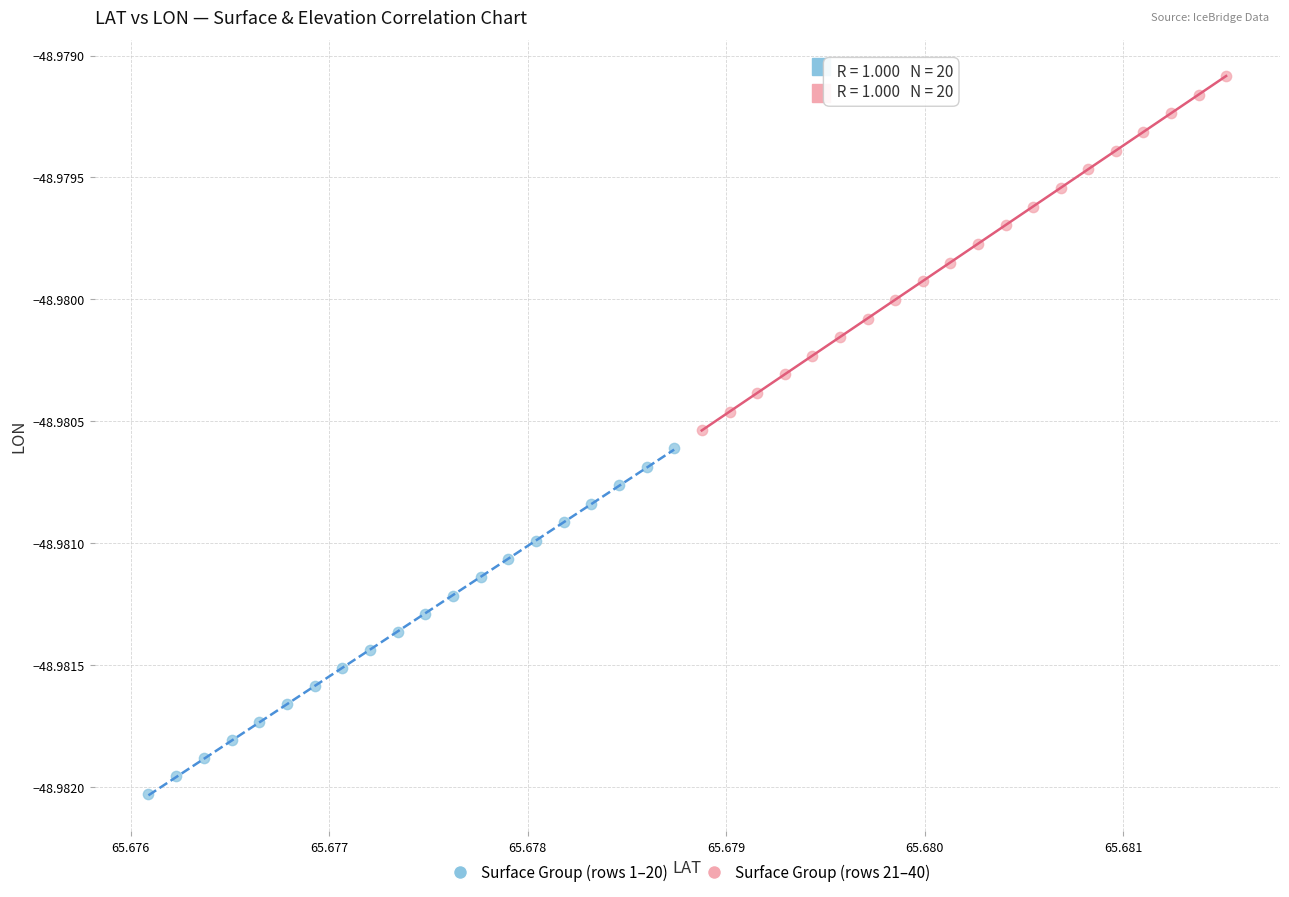

Which series reaches the minimum Y coordinate?

Surface Group (rows 1–20)